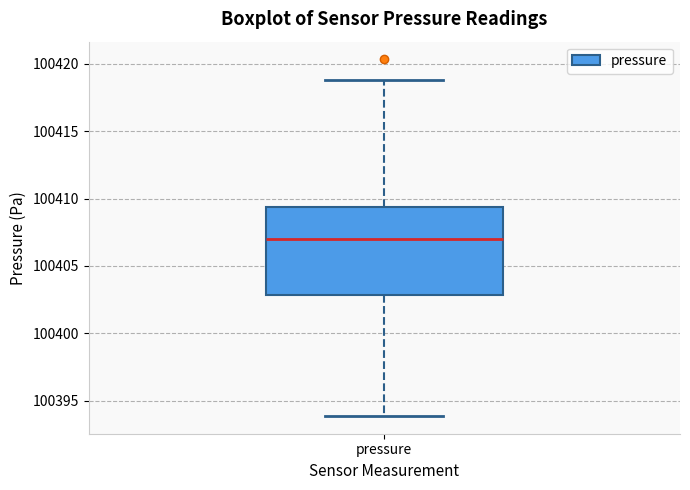

Transcribe this box plot: give where the median line is, the range the box spans, and where the two whiskers end, as read against the y-axis. The values are not printed on the chart, so give them approximately, as read against the axis.

median 100407.0, box 100403.0 to 100409.5, whiskers 100394.0 to 100419.0